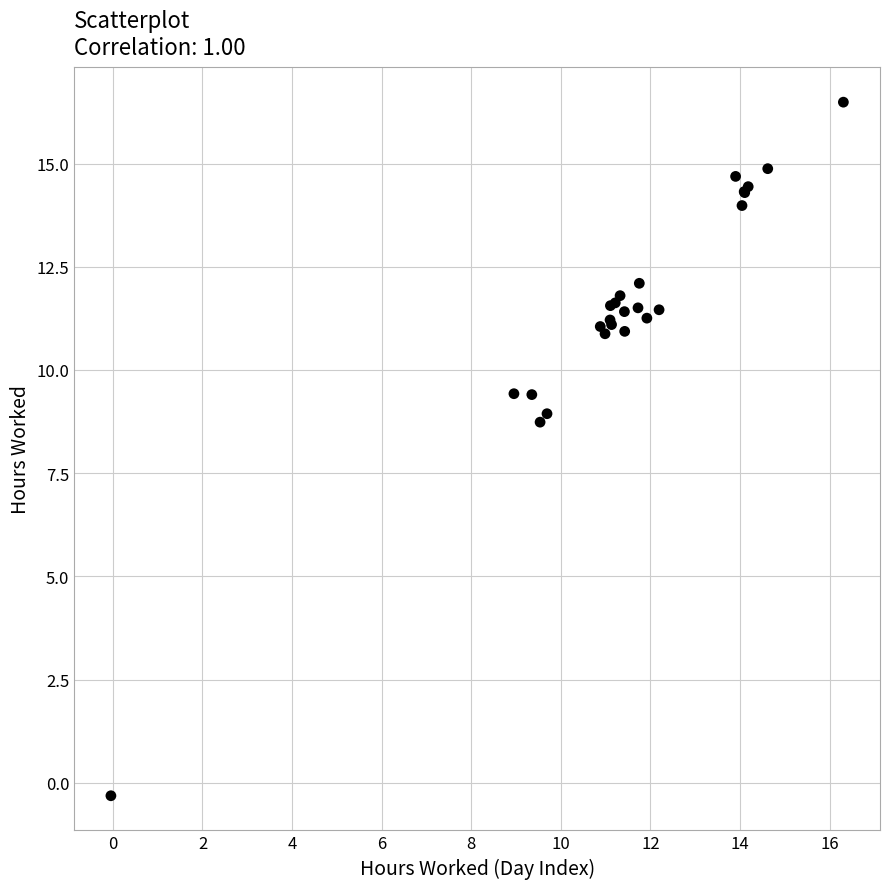

What Y value in the scatter plot is closest to 8?

8.7